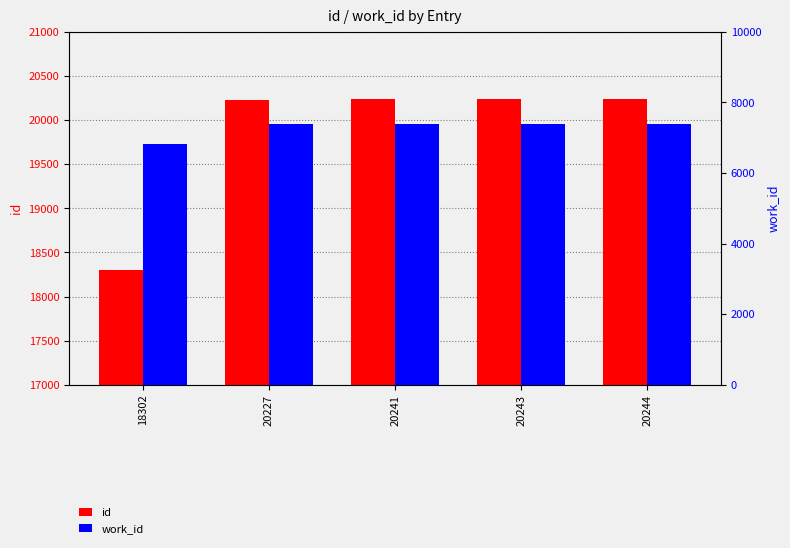

What is the minimum value for work_id?

6825